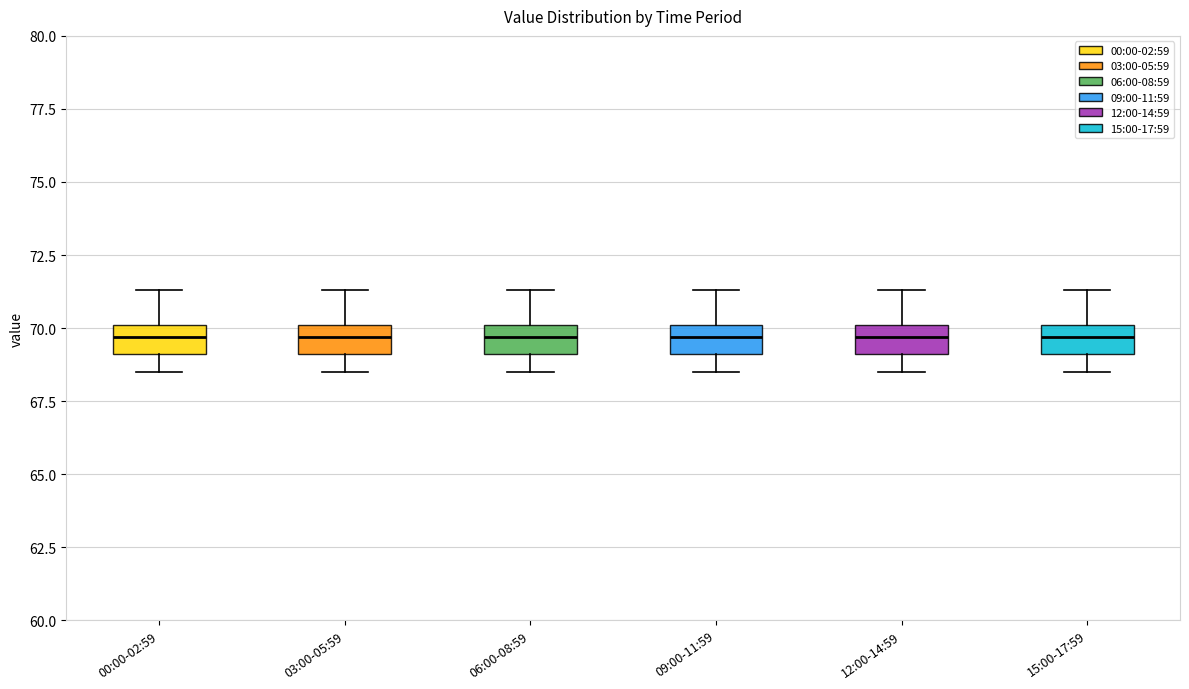

Reading left to right, transcribe this box plot: for each box, give where its median line is, the range the box spans, and where its two whiskers end, as read against the y-axis. The values are not printed on the chart, so give them approximately, as read against the axis.

00:00-02:59: median 69.5, box 69.0 to 70.0, whiskers 68.5 to 71.5
03:00-05:59: median 69.5, box 69.0 to 70.0, whiskers 68.5 to 71.5
06:00-08:59: median 69.5, box 69.0 to 70.0, whiskers 68.5 to 71.5
09:00-11:59: median 69.5, box 69.0 to 70.0, whiskers 68.5 to 71.5
12:00-14:59: median 69.5, box 69.0 to 70.0, whiskers 68.5 to 71.5
15:00-17:59: median 69.5, box 69.0 to 70.0, whiskers 68.5 to 71.5